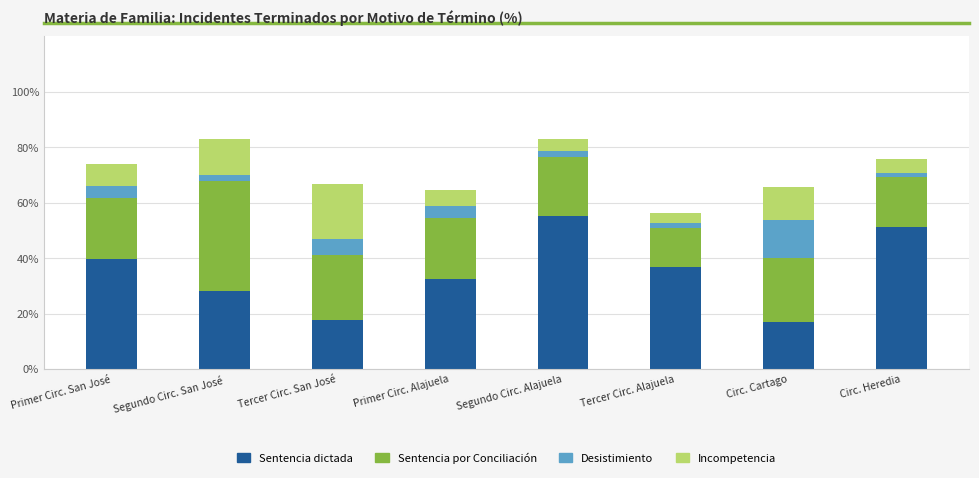

How many bars are there in total?

8